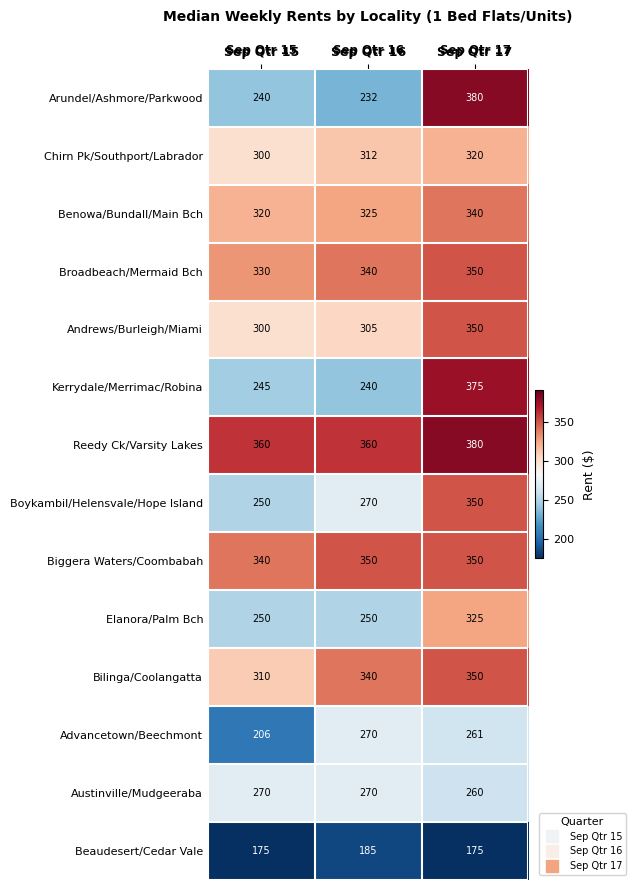

Which series has the widest spread of values?

Arundel/Ashmore/Parkwood